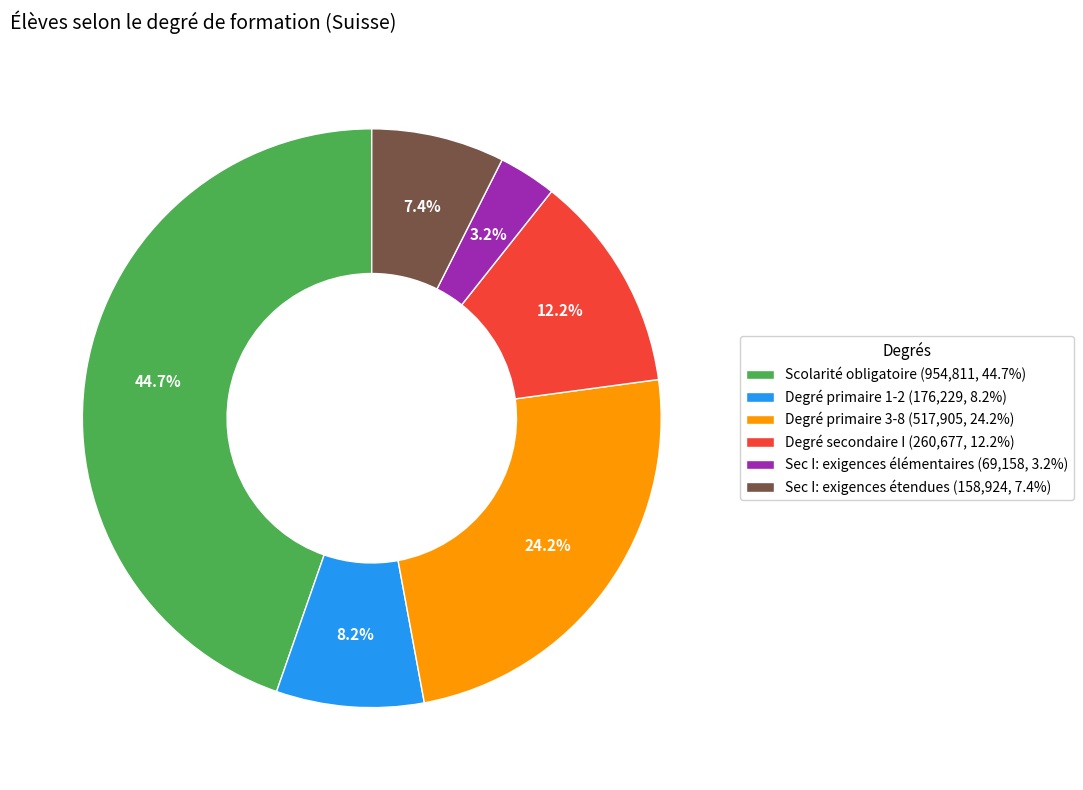

Rank the categories by value from lowest to highest.

Sec I: exigences élémentaires, Sec I: exigences étendues, Degré primaire 1-2, Degré secondaire I, Degré primaire 3-8, Scolarité obligatoire